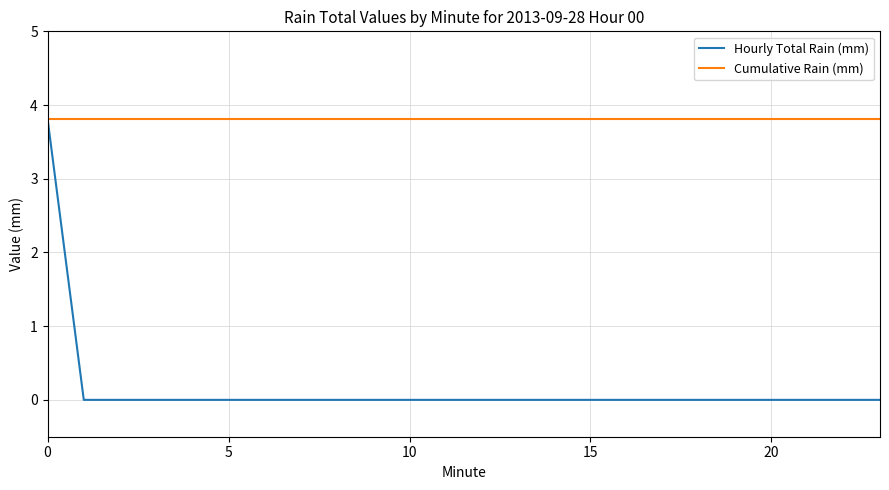

What is the greatest value displayed?

3.8